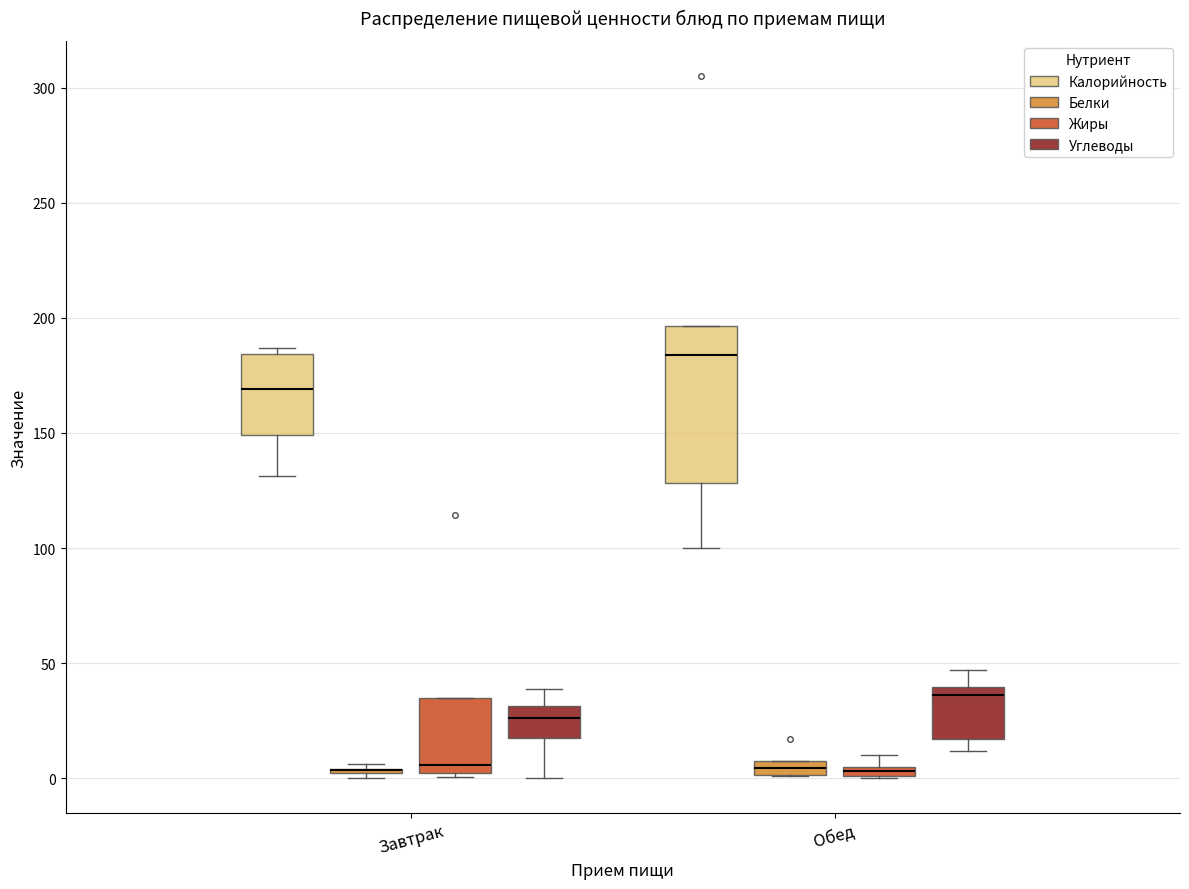

Which box is the tallest, from its lower edge to its upper edge?

Обед (Калорийность)